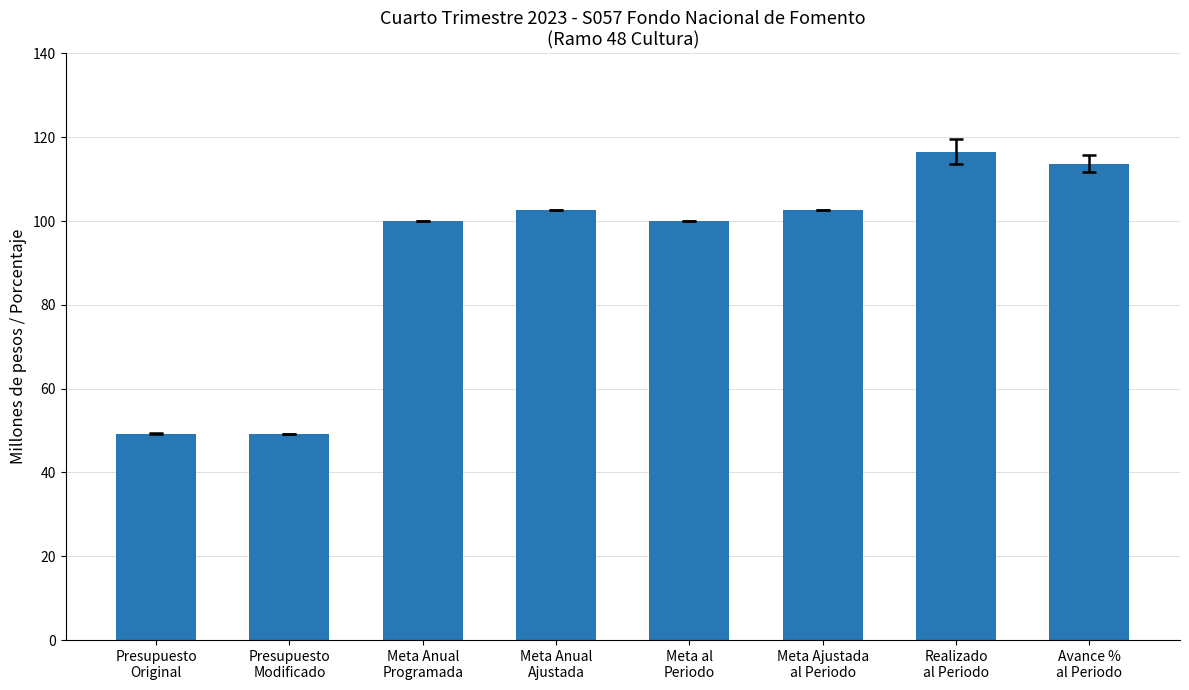

Reading left to right, transcribe all the data shown in this chart.

Presupuesto
Original=49.3	Presupuesto
Modificado=49.3	Meta Anual
Programada=100.0	Meta Anual
Ajustada=102.5	Meta al
Periodo=100.0	Meta Ajustada
al Periodo=102.5	Realizado
al Periodo=116.5	Avance %
al Periodo=113.6